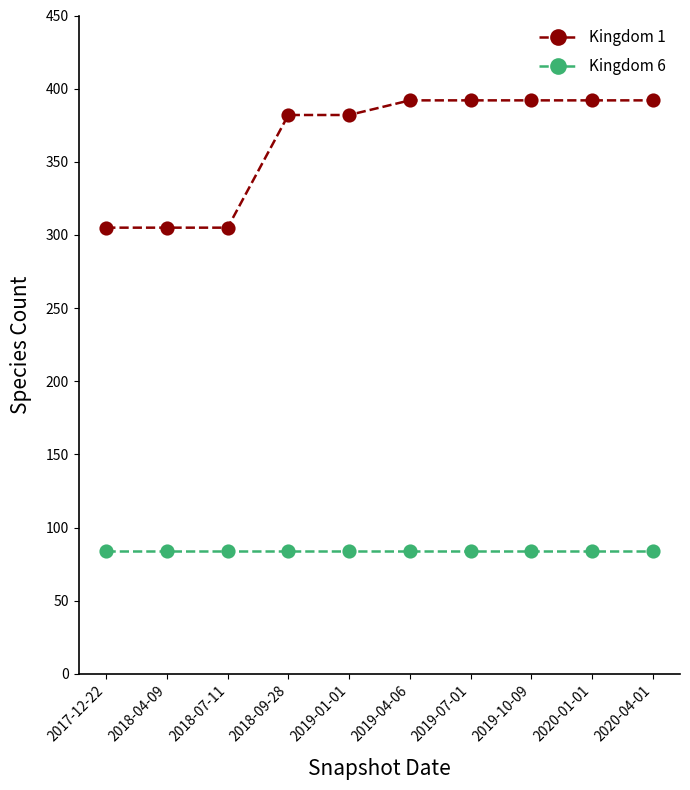

List the series in order of their peak value, lowest first.

Kingdom 6, Kingdom 1